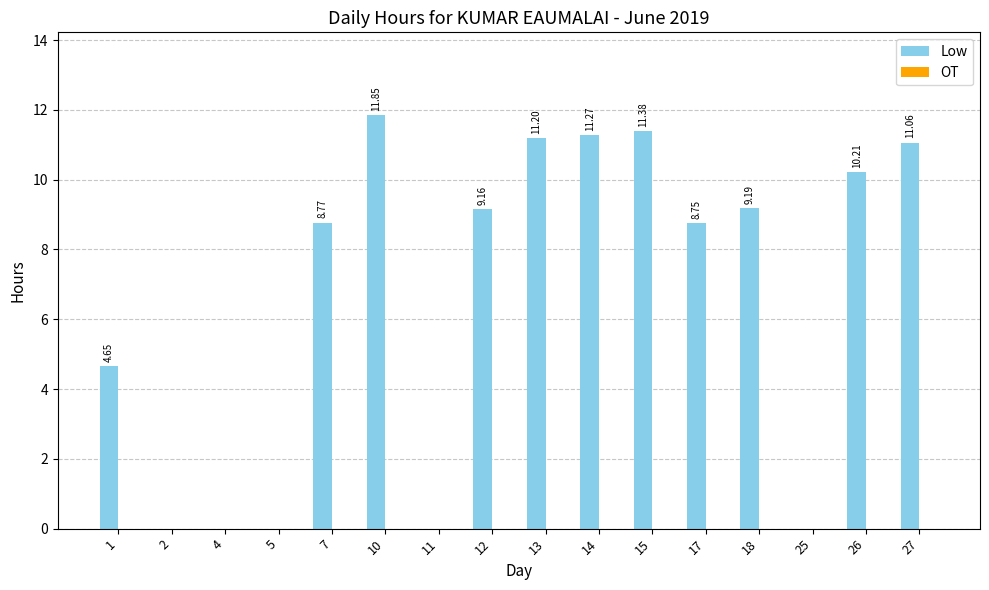

What is the change in value from 4 to 26?

+10.2